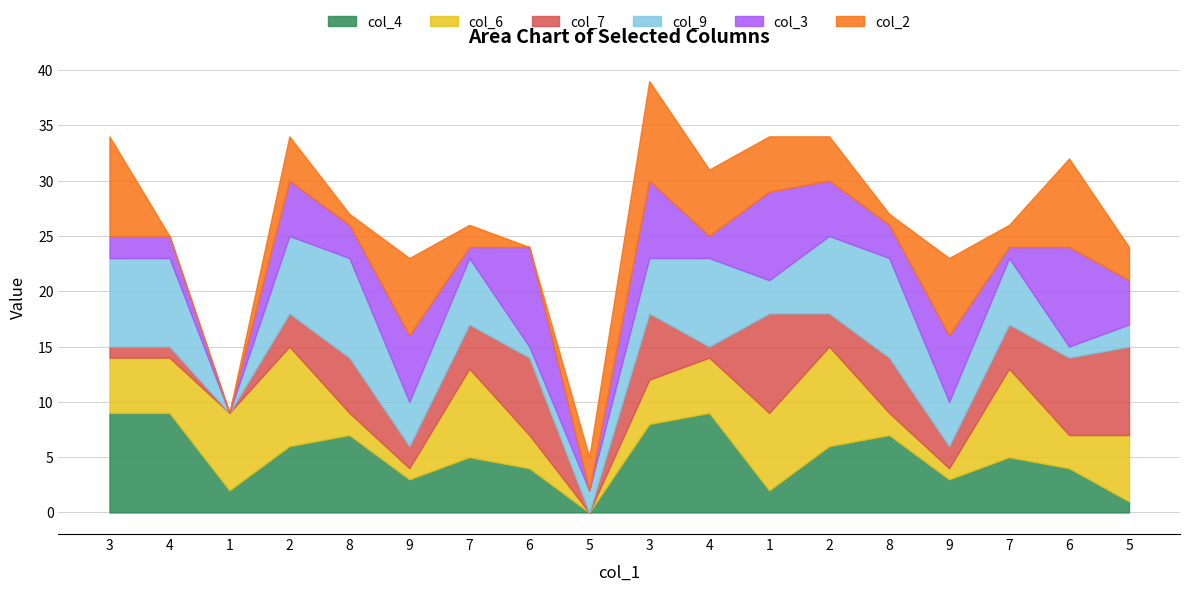

Which series has the widest spread of values?

col_4